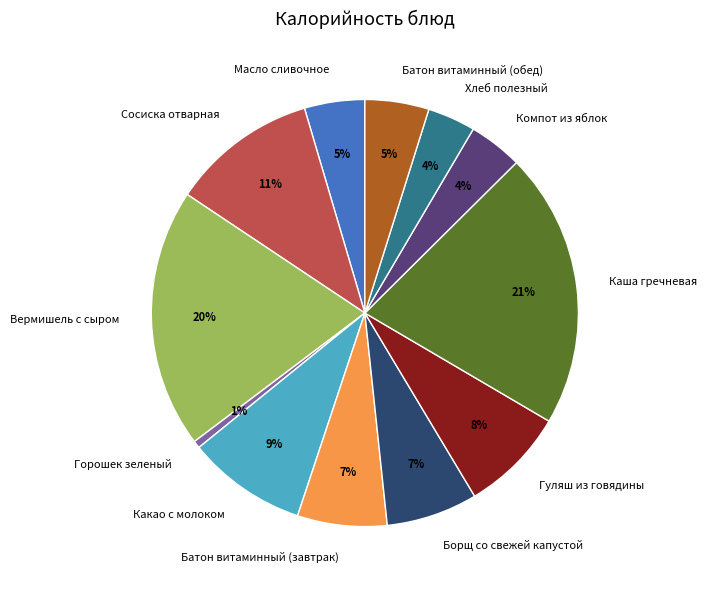

Do Хлеб полезный and Сосиска отварная together represent more than half of the pie?

No